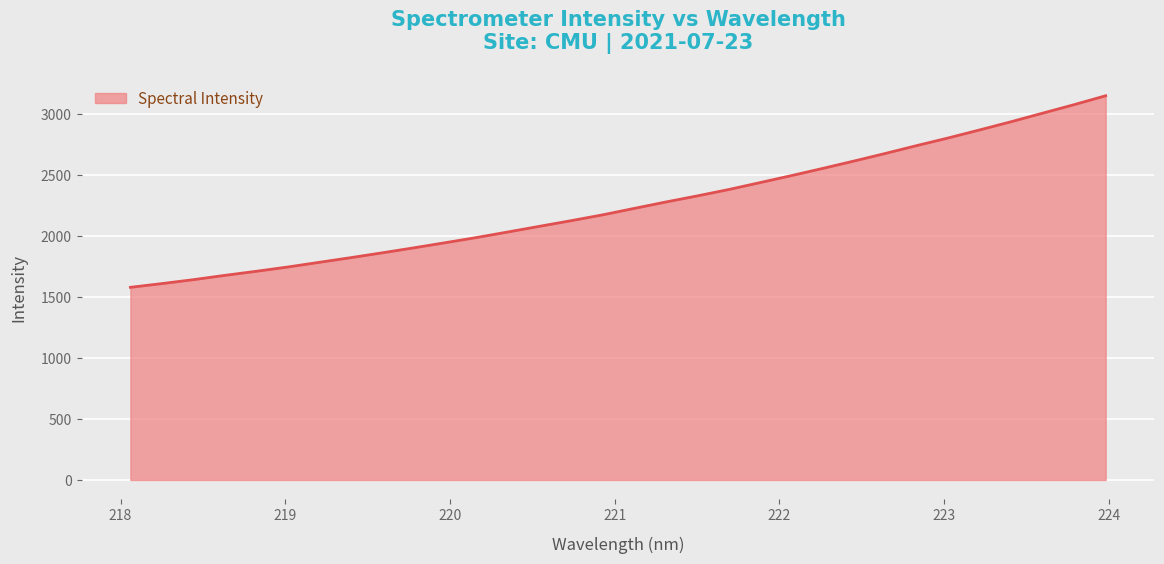

What is the minimum value shown in the chart?

1577.7